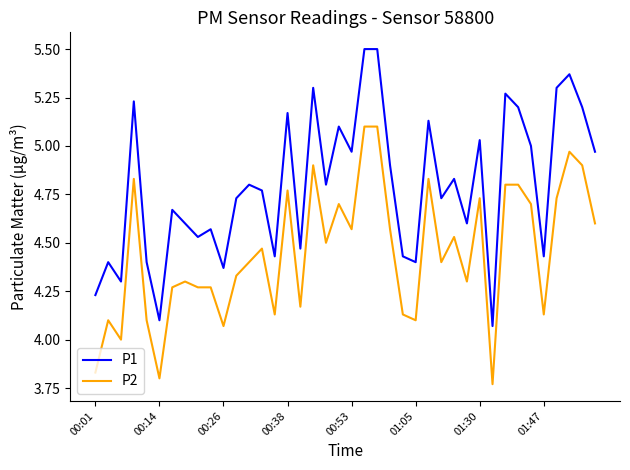

True or false: P2 and P1 cross at least once.

False